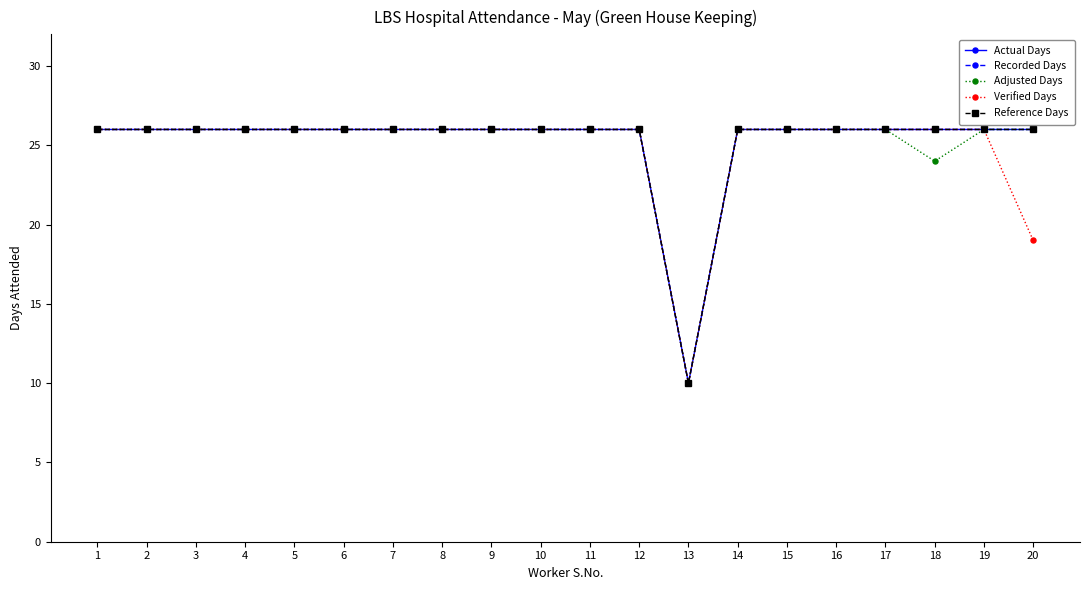

Is this an area chart (filled region under the line)?

No